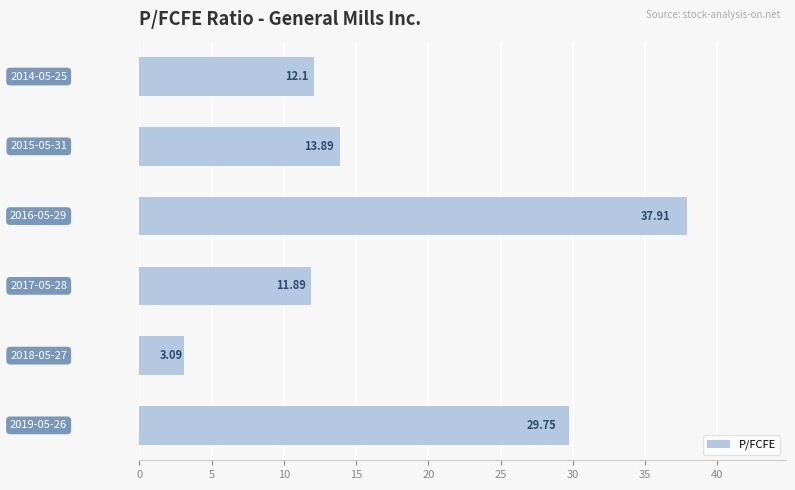

What is the average value?

18.1